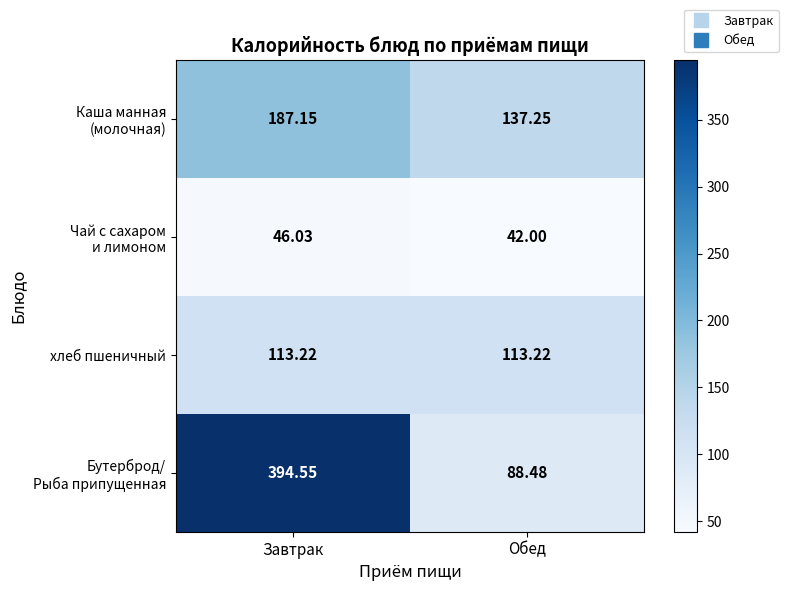

Which label corresponds to the smallest value in the chart?

Обед